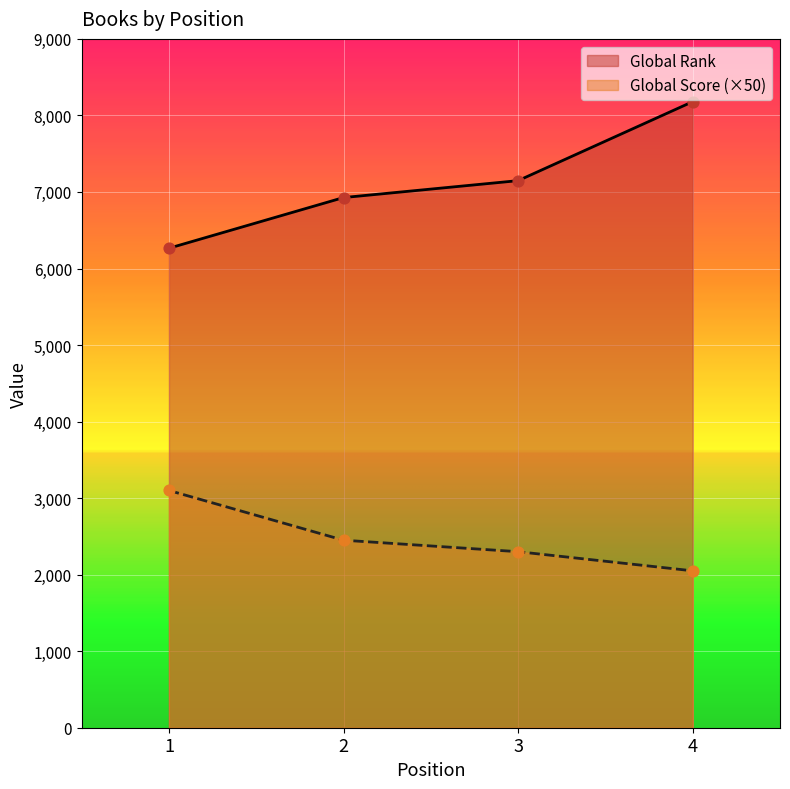

At which category is the sum across all series the highest?

4